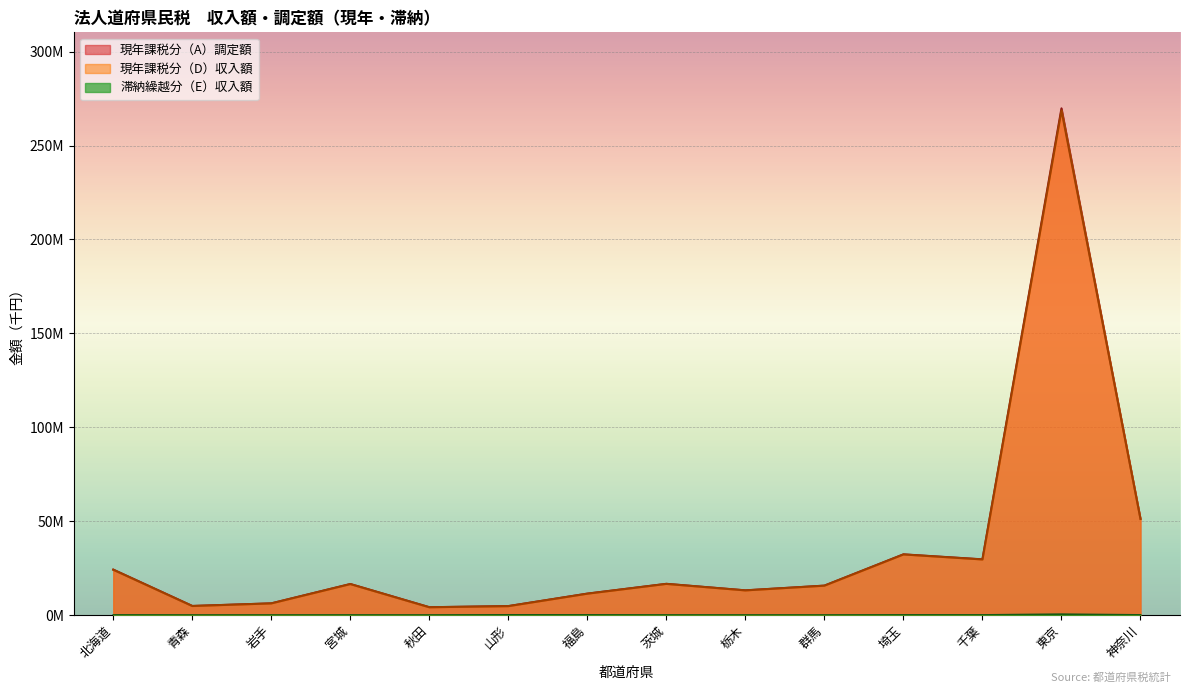

What is the total value across all series at 千葉?

59274843